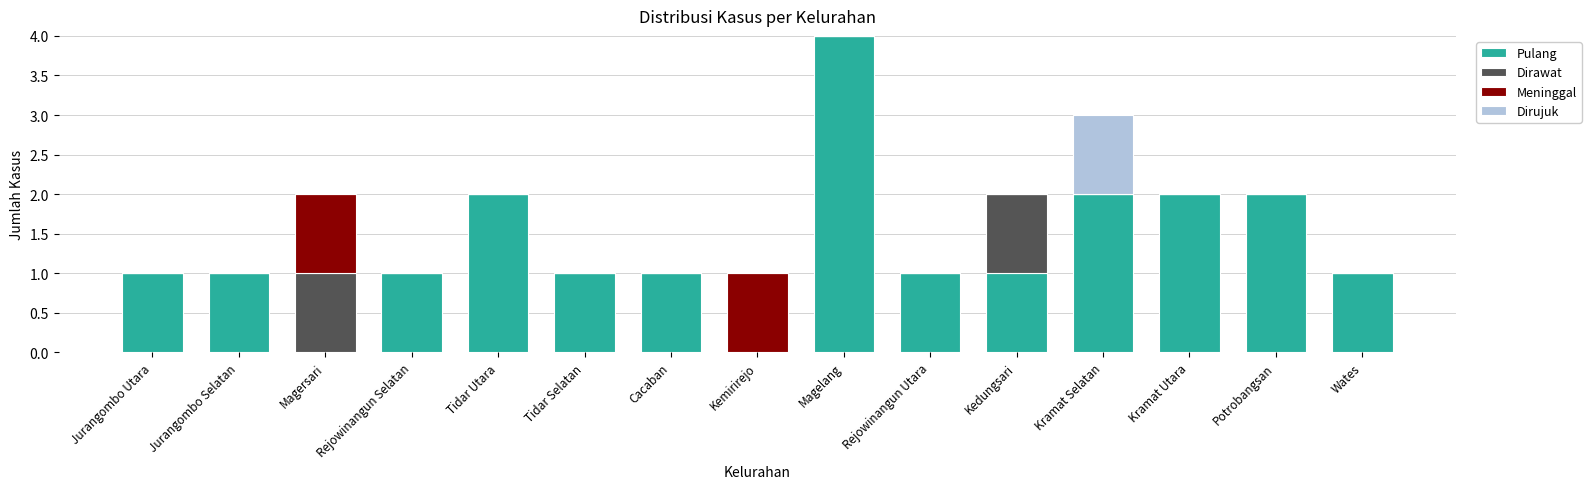

Is it true that Pulang equals 2 at Kramat Selatan?

True